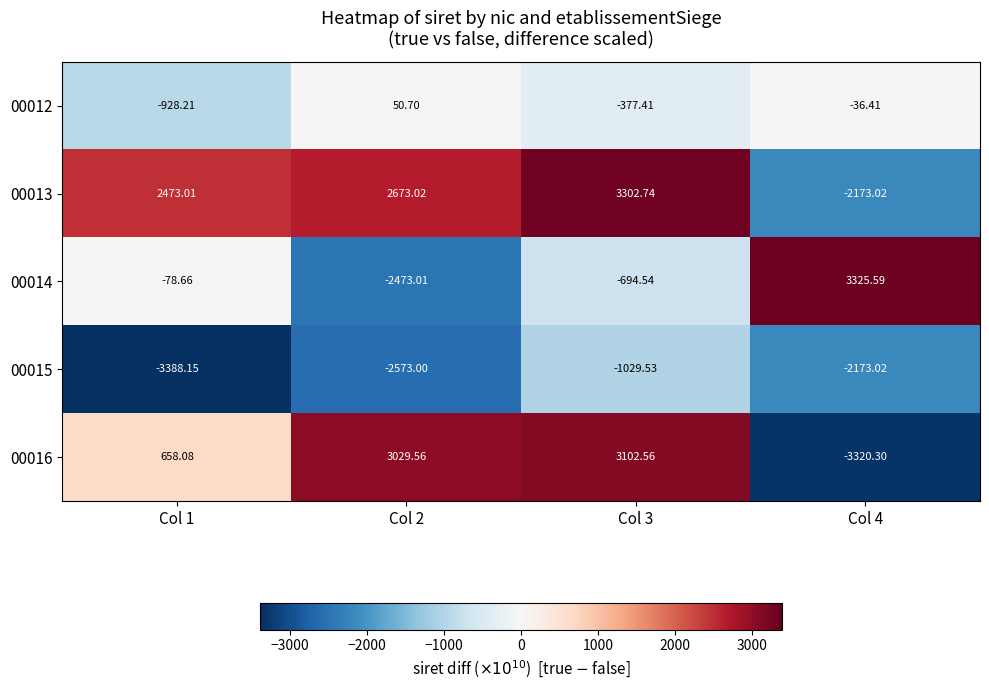

What is the minimum value shown in the chart?

-3388.2